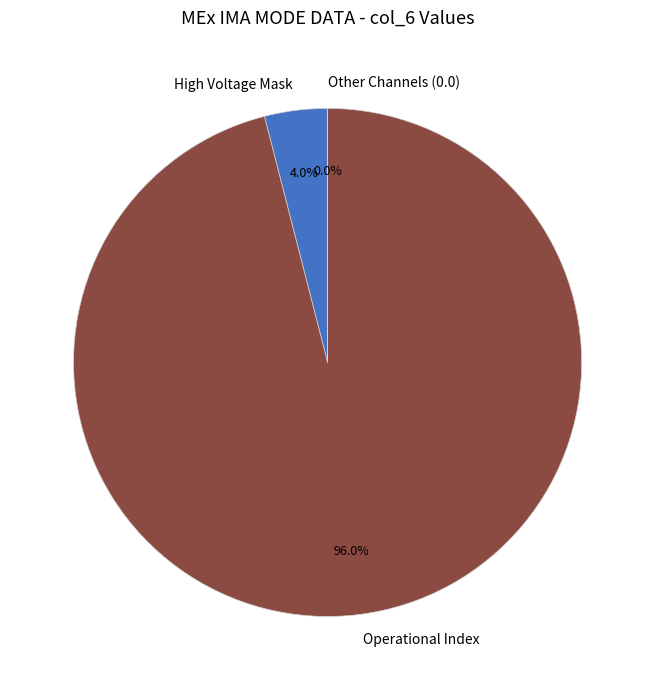

Which category has the biggest portion of the pie?

Operational Index